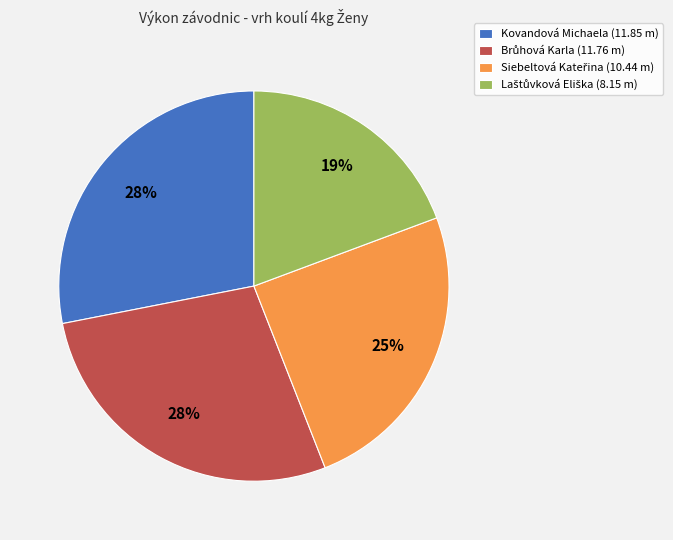

Count the number of slices in the pie.

4